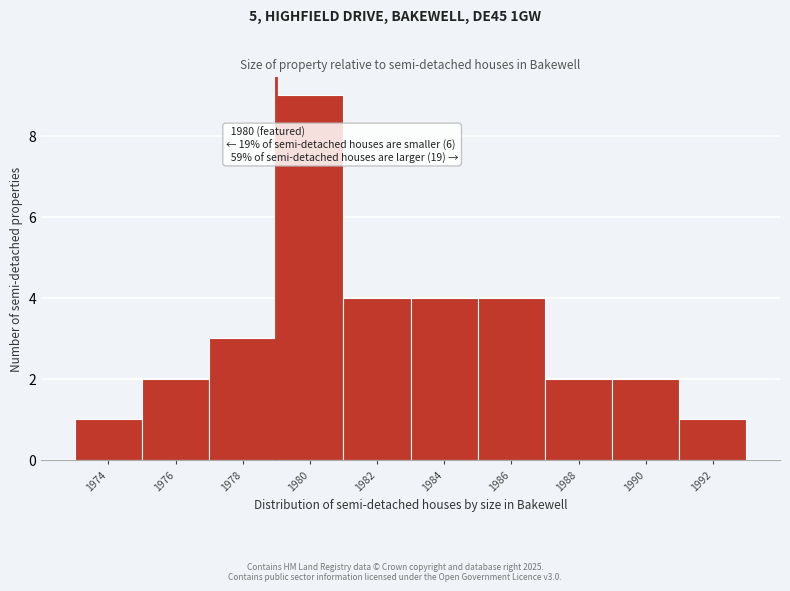

Reading left to right, extract all data points from this chart.

1	2	3	9	4	4	4	2	2	1